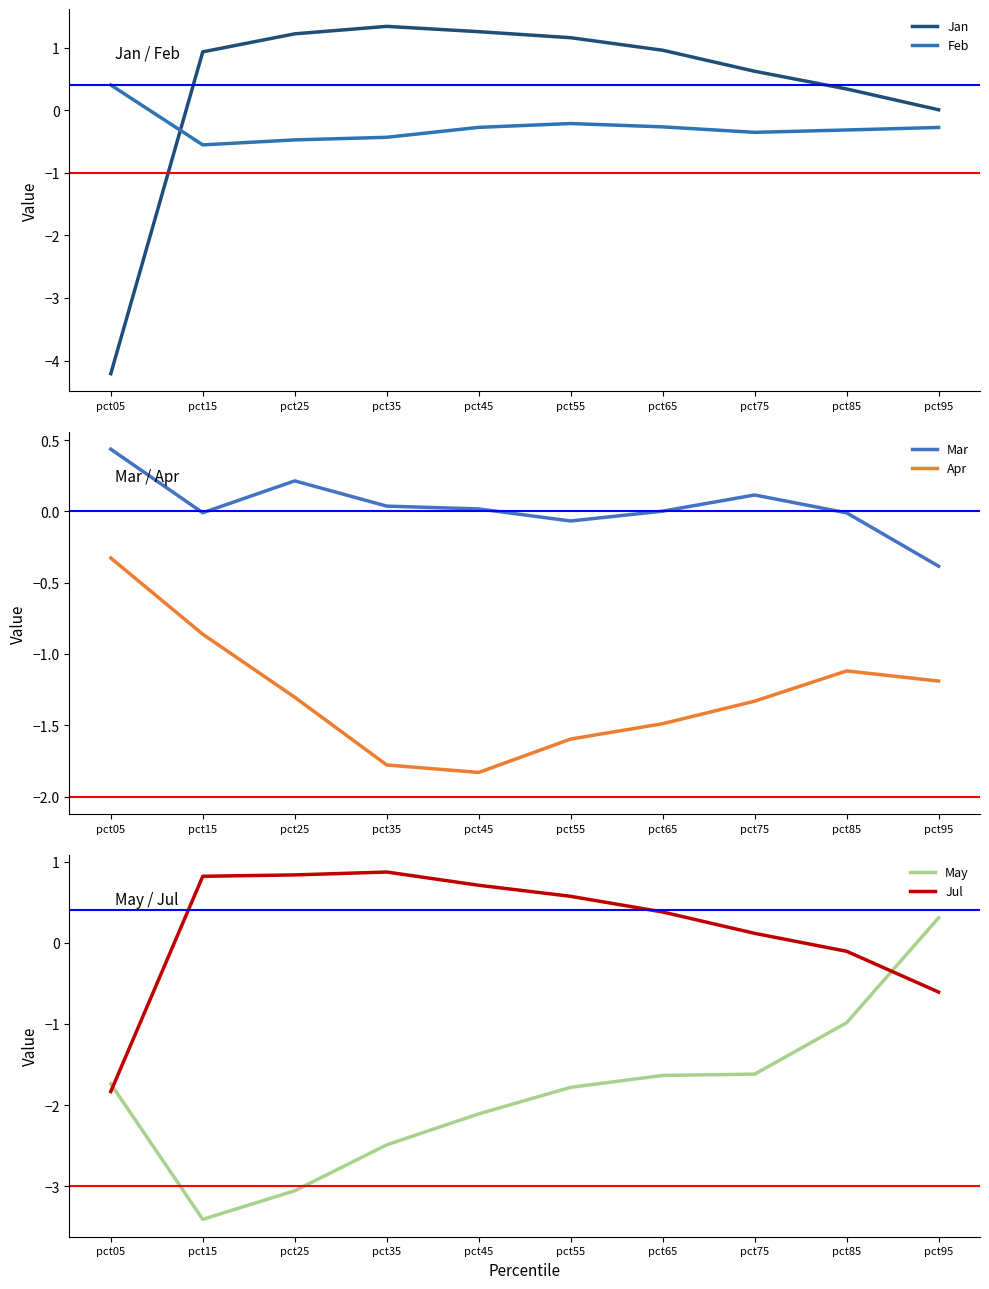

Reading left to right, what are all the values shown in this chart?

Jan: -4.2	0.9	1.2	1.3	1.3	1.2	1.0	0.6	0.3	0.0
Feb: 0.4	-0.6	-0.5	-0.4	-0.3	-0.2	-0.3	-0.4	-0.3	-0.3
Mar: 0.4	-0.0	0.2	0.0	0.0	-0.1	0.0	0.1	-0.0	-0.4
Apr: -0.3	-0.9	-1.3	-1.8	-1.8	-1.6	-1.5	-1.3	-1.1	-1.2
May: -1.7	-3.4	-3.1	-2.5	-2.1	-1.8	-1.6	-1.6	-1.0	0.3
Jul: -1.8	0.8	0.8	0.9	0.7	0.6	0.4	0.1	-0.1	-0.6